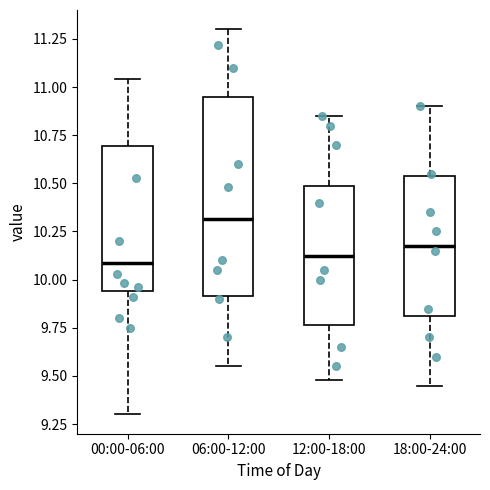

Where is the lower edge of the box for 12:00-18:00 on the y-axis? The values are not printed on the chart, so give them approximately, as read against the axis.

9.75